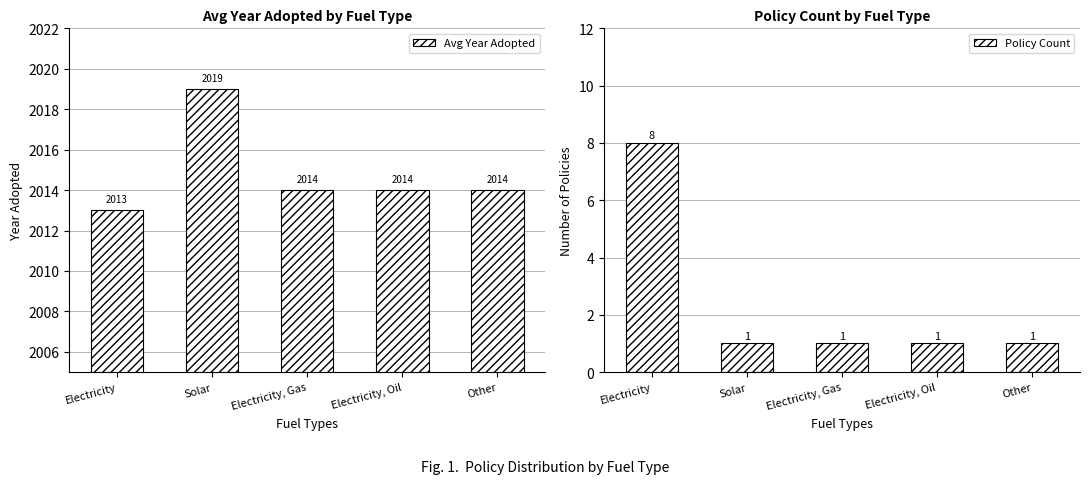

Read the Avg Year Adopted value at Electricity, Gas.

2014